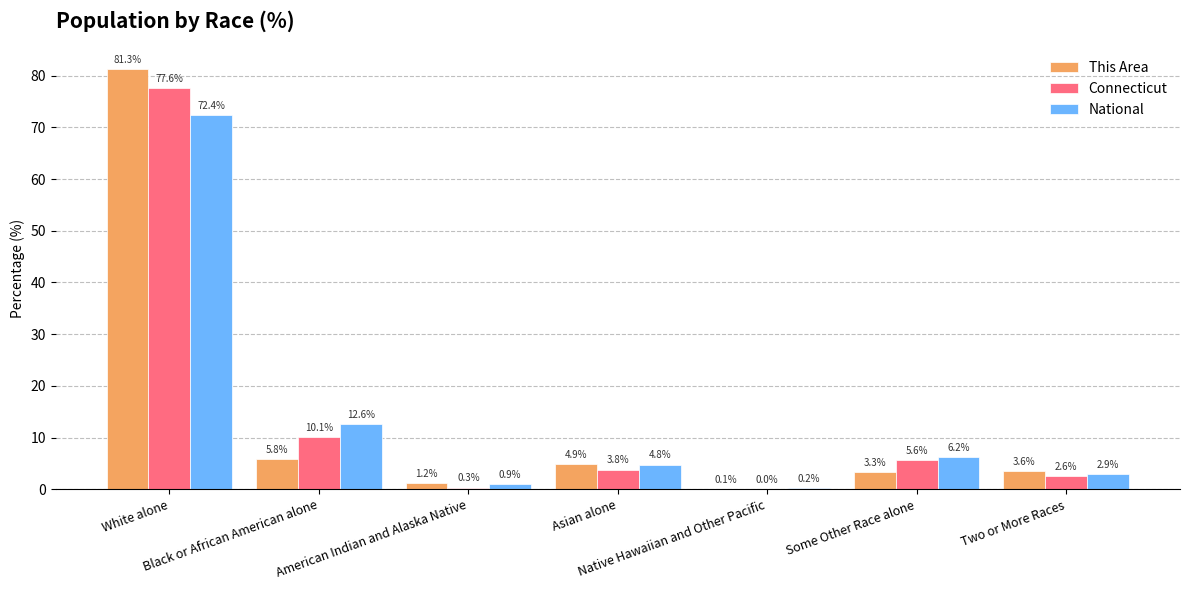

How many values in the National series exceed 4?

4